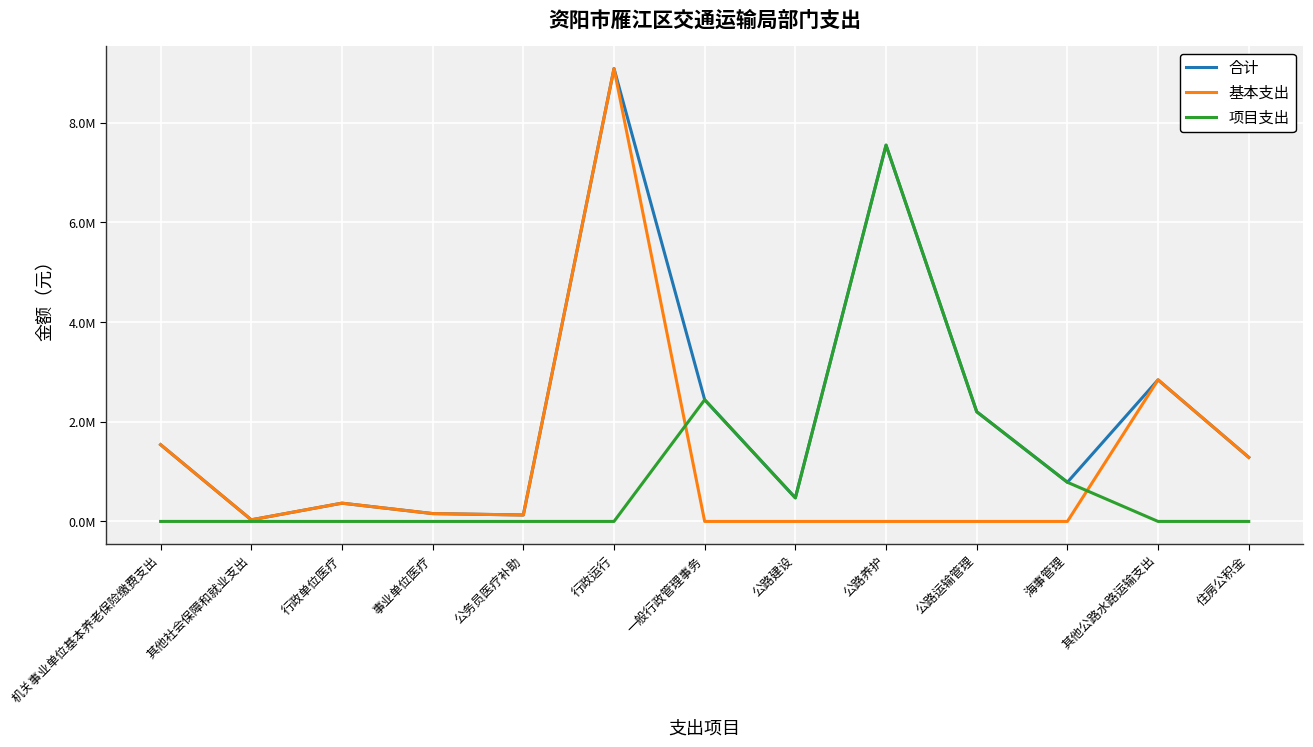

Does the chart display data point markers on the line(s)?

No